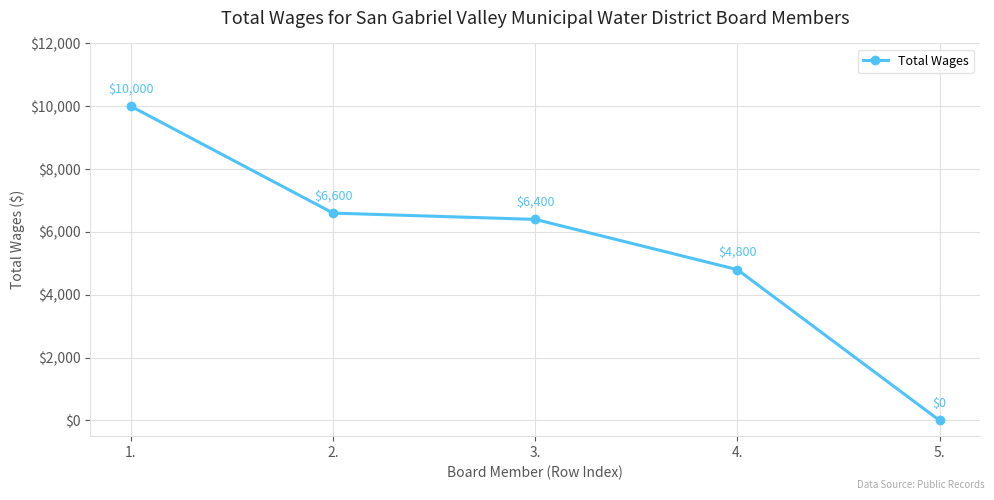

How many values are above zero?

4